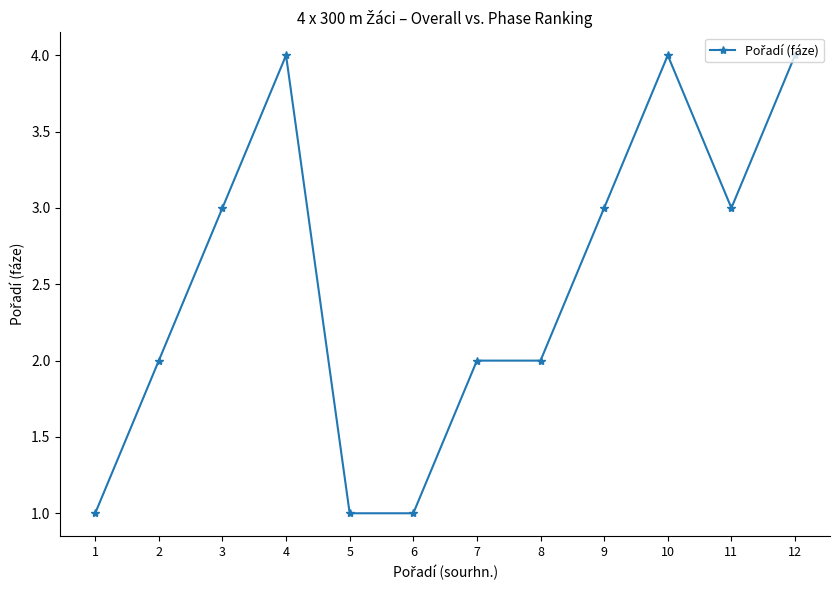

What is the value of the 10th point from the left?

4